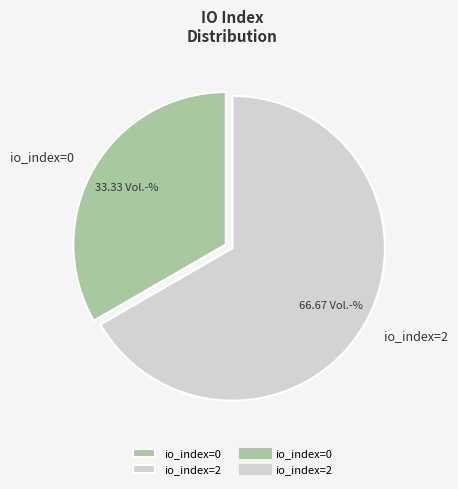

Which slice is the smallest?

io_index=0